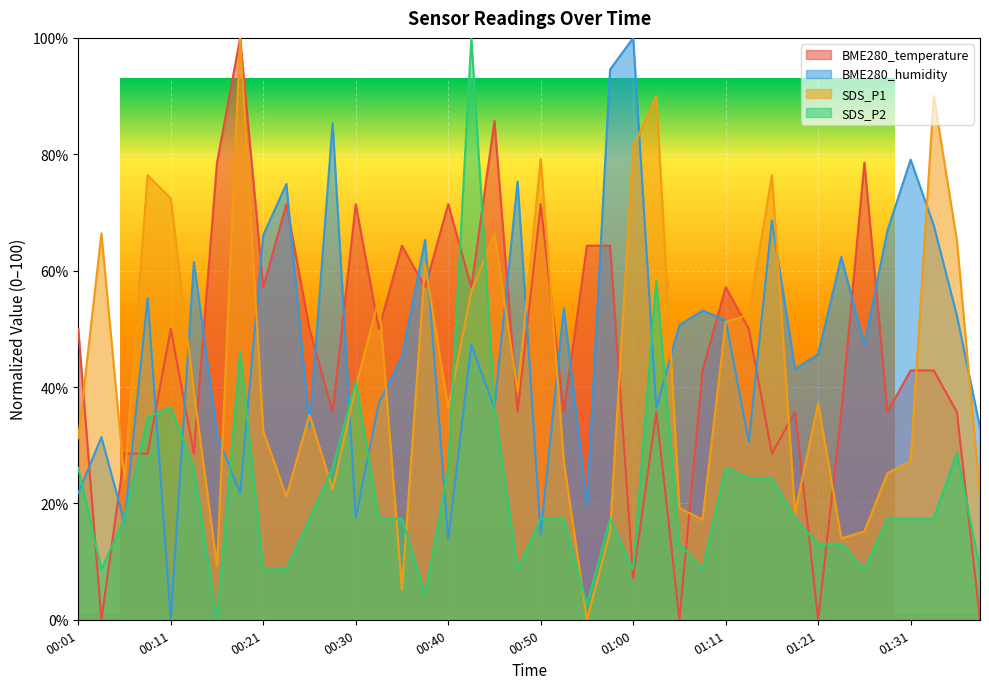

Reading left to right, what are all the values shown in this chart?

BME280_temperature: 00:01=50.0	00:03=0.0	00:06=28.6	00:08=28.6	00:11=50.0	00:13=28.6	00:16=78.6	00:18=100.0	00:21=57.1	00:23=71.4	00:25=50.0	00:28=35.7	00:30=71.4	00:33=50.0	00:35=64.3	00:38=57.1	00:40=71.4	00:43=57.1	00:45=85.7	00:48=35.7	00:50=71.4	00:53=35.7	00:55=64.3	00:58=64.3	01:00=7.1	01:03=35.7	01:05=0.0	01:08=42.9	01:11=57.1	01:13=50.0	01:16=28.6	01:18=35.7	01:21=0.0	01:23=35.7	01:26=78.6	01:28=35.7	01:31=42.9	01:33=42.9	01:36=35.7	01:38=0.0
BME280_humidity: 00:01=21.8	00:03=31.4	00:06=16.7	00:08=55.2	00:11=0.0	00:13=61.5	00:16=31.8	00:18=21.8	00:21=66.1	00:23=74.9	00:25=33.1	00:28=85.4	00:30=17.6	00:33=37.2	00:35=45.2	00:38=65.3	00:40=13.8	00:43=47.3	00:45=36.4	00:48=75.3	00:50=14.6	00:53=53.6	00:55=19.7	00:58=94.6	01:00=100.0	01:03=36.4	01:05=50.6	01:08=53.1	01:11=51.5	01:13=30.5	01:16=68.6	01:18=43.1	01:21=45.6	01:23=62.3	01:26=47.3	01:28=66.9	01:31=79.1	01:33=67.8	01:36=52.3	01:38=33.1
SDS_P1: 00:01=31.2	00:03=66.4	00:06=24.0	00:08=76.4	00:11=72.4	00:13=39.2	00:16=9.2	00:18=100.0	00:21=32.4	00:23=21.2	00:25=35.2	00:28=22.4	00:30=40.0	00:33=55.2	00:35=5.2	00:38=61.2	00:40=36.4	00:43=56.4	00:45=66.4	00:48=39.2	00:50=79.2	00:53=27.2	00:55=0.0	00:58=15.2	01:00=81.2	01:03=90.0	01:05=19.2	01:08=17.2	01:11=51.2	01:13=52.4	01:16=76.4	01:18=18.4	01:21=37.2	01:23=14.0	01:26=15.2	01:28=25.2	01:31=27.2	01:33=90.0	01:36=65.2	01:38=21.2
SDS_P2: 00:01=26.1	00:03=8.7	00:06=17.4	00:08=34.8	00:11=36.5	00:13=26.1	00:16=0.0	00:18=46.1	00:21=8.7	00:23=8.7	00:25=17.4	00:28=26.1	00:30=40.9	00:33=17.4	00:35=17.4	00:38=4.3	00:40=26.1	00:43=100.0	00:45=36.5	00:48=8.7	00:50=17.4	00:53=17.4	00:55=2.6	00:58=17.4	01:00=8.7	01:03=58.3	01:05=13.0	01:08=8.7	01:11=26.1	01:13=24.3	01:16=24.3	01:18=17.4	01:21=13.0	01:23=13.0	01:26=8.7	01:28=17.4	01:31=17.4	01:33=17.4	01:36=28.7	01:38=8.7